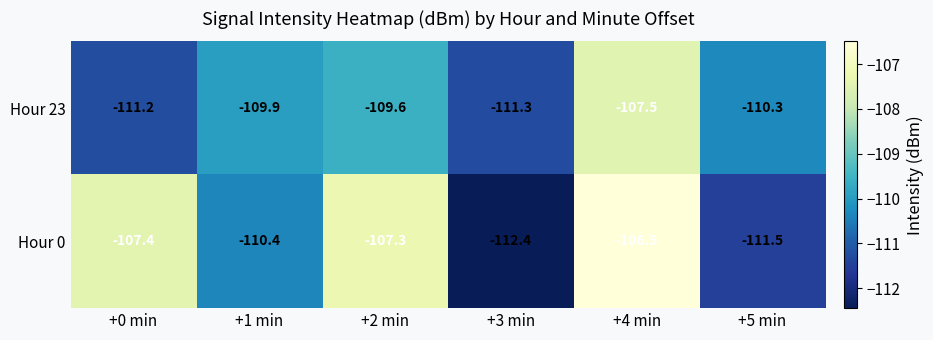

What is the sum of the Hour 0 values at +1 min and +4 min?

-216.9